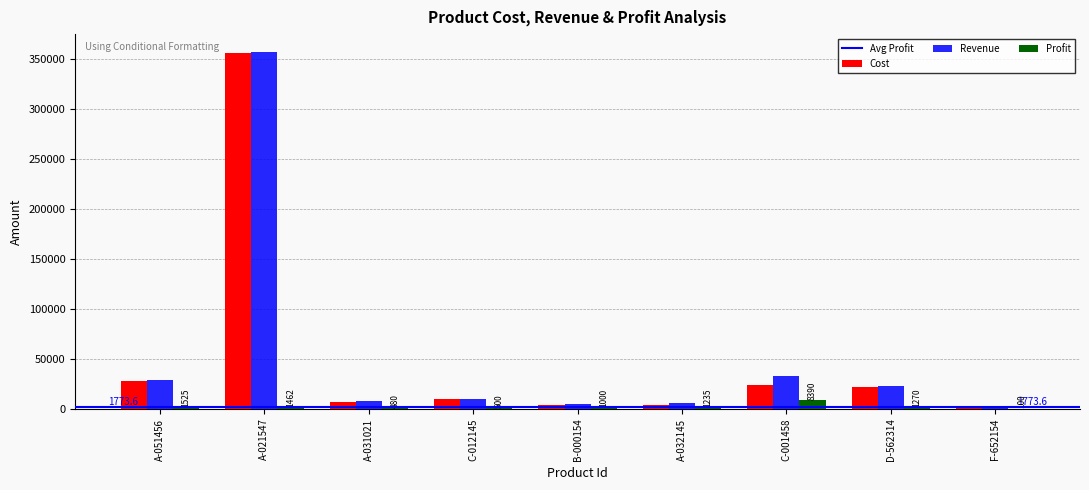

True or false: Cost has a value of 24130 at C-001458.

True